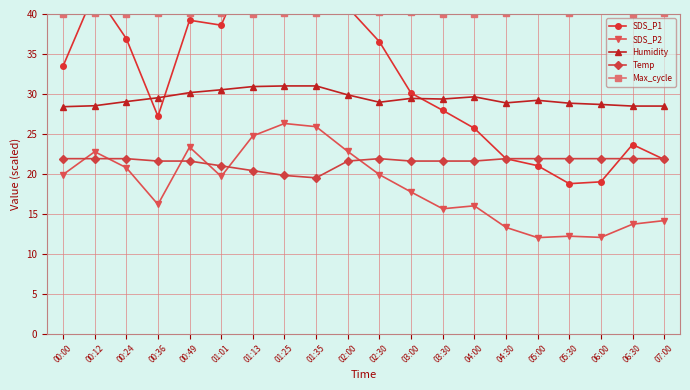

Reading left to right, what are all the values shown in this chart?

SDS_P1: 33.5	42.8	36.9	27.2	39.2	38.6	47.8	47.5	47.0	40.8	36.5	30.1	27.9	25.7	21.9	21.0	18.8	19.0	23.7	21.8
SDS_P2: 19.9	22.8	20.8	16.2	23.4	19.7	24.8	26.3	25.9	22.8	19.9	17.7	15.6	16.0	13.3	12.0	12.2	12.1	13.7	14.2
Humidity: 28.4	28.5	29.0	29.5	30.2	30.5	30.9	31.0	31.0	29.9	29.0	29.4	29.4	29.6	28.9	29.2	28.8	28.7	28.5	28.5
Temp: 21.9	21.9	21.9	21.6	21.6	21.0	20.4	19.8	19.5	21.6	21.9	21.6	21.6	21.6	21.9	21.9	21.9	21.9	21.9	21.9
Max_cycle: 40.1	40.1	40.1	40.2	40.1	40.1	40.1	40.1	40.1	40.7	40.3	40.2	40.1	40.1	40.1	40.7	40.1	40.7	40.1	40.1